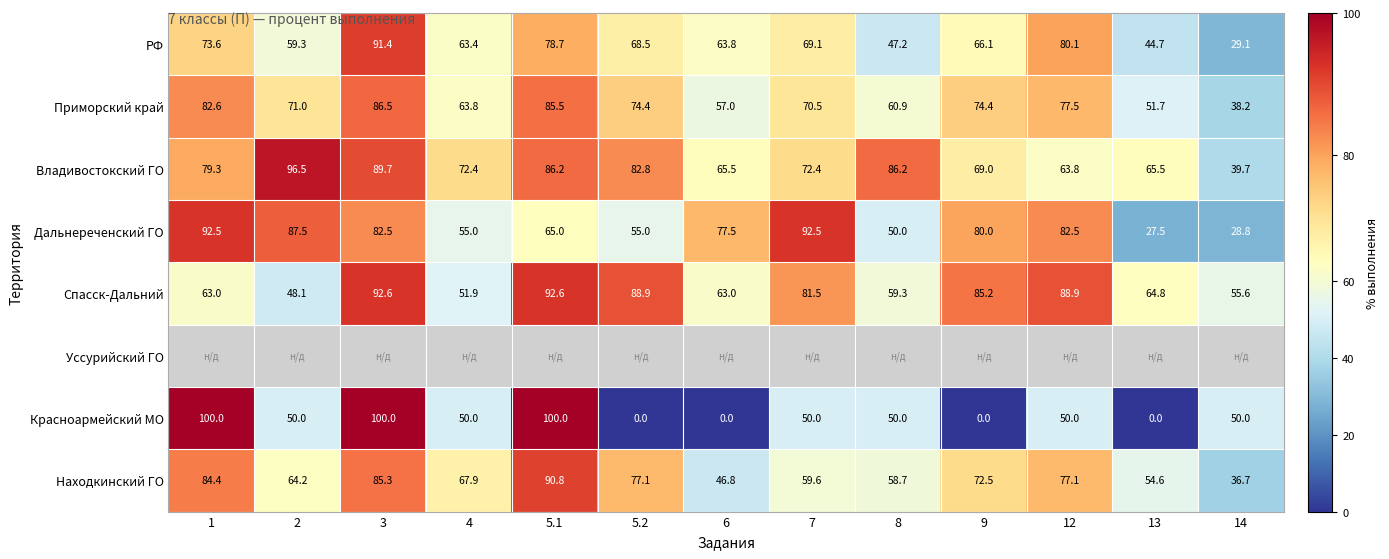

How many values in the Дальнереченский ГО series exceed 77?

7